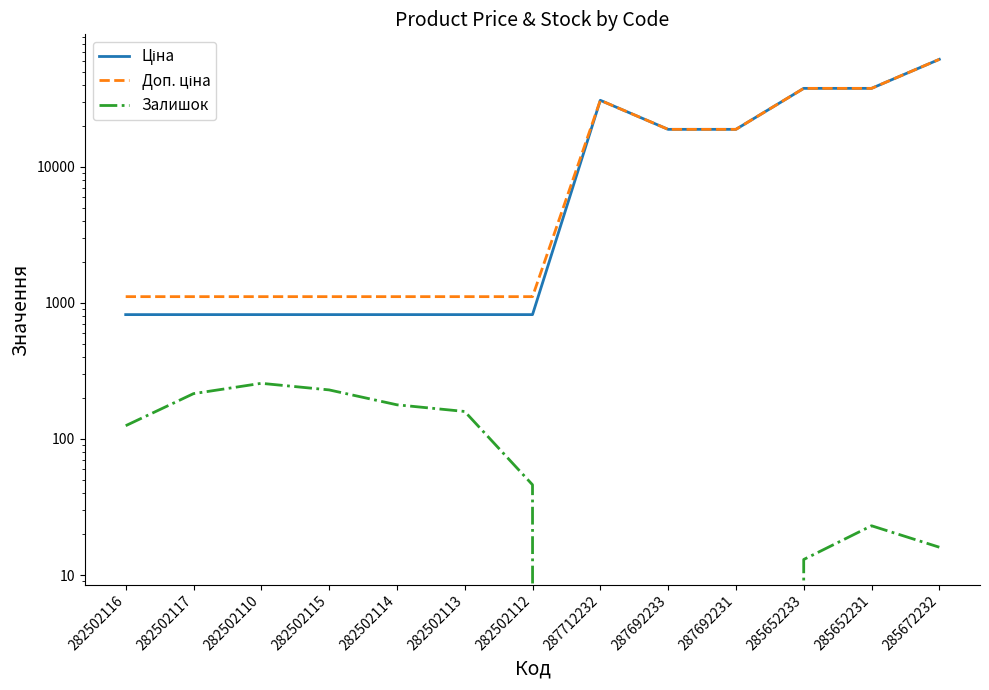

What is the label of the 1st point from the right?

285672232